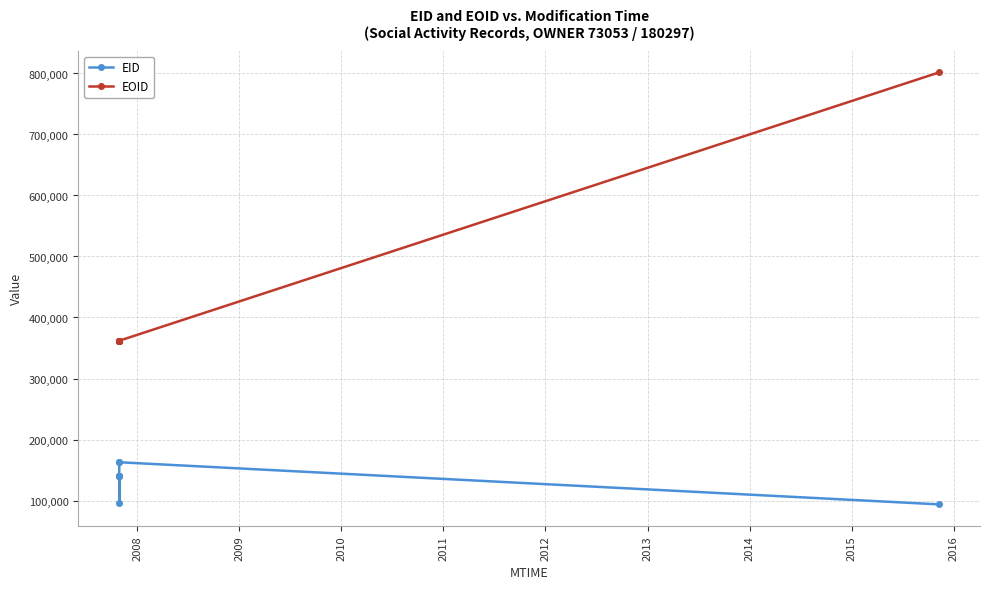

The EOID series shows 103532 at 2009. True or false?

False